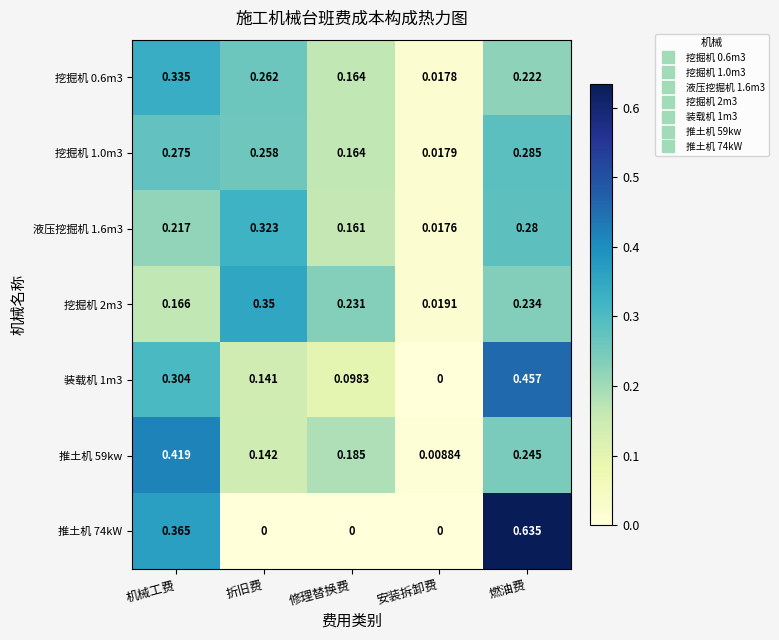

Is the value of 挖掘机 0.6m3 at 修理替换费 greater than the value of 液压挖掘机 1.6m3 at 燃油费?

No